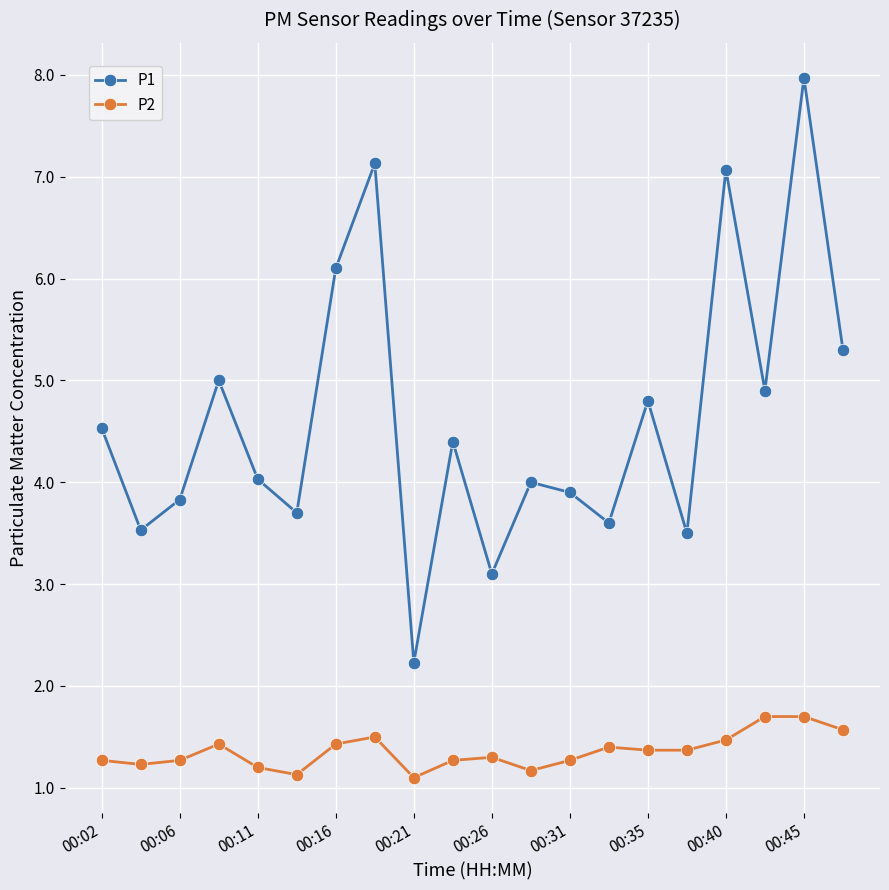

True or false: P1 and P2 intersect in this chart.

False